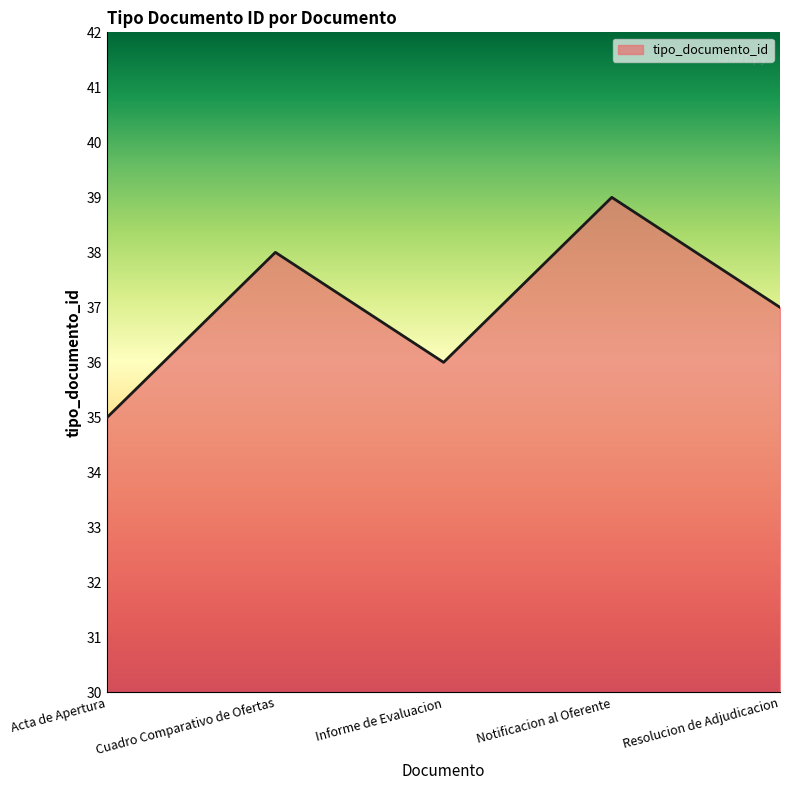

What is the change in value from Acta de Apertura to Resolucion de Adjudicacion?

+2